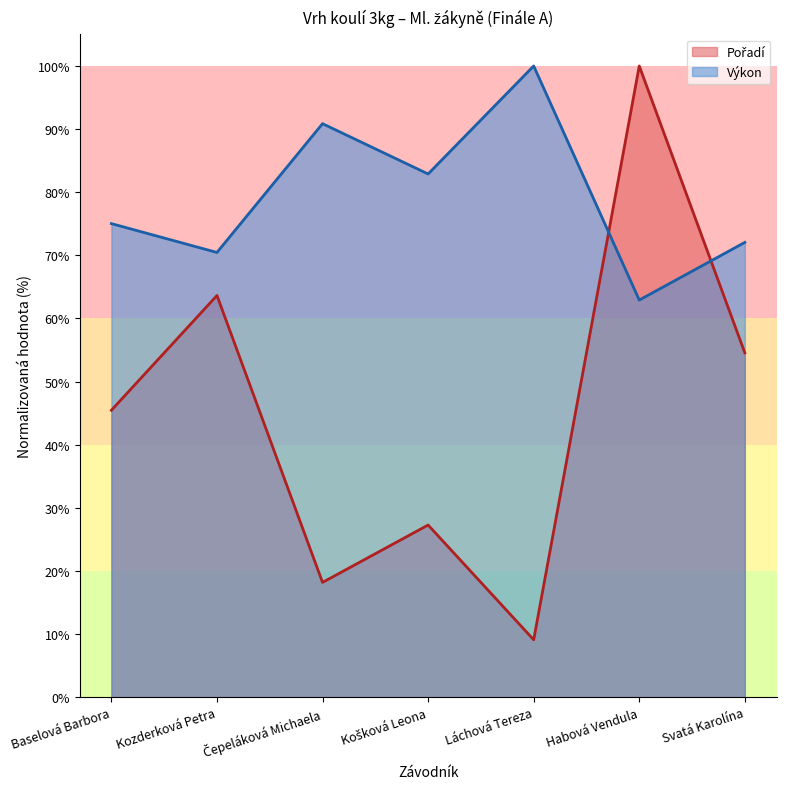

Which has a higher value, Láchová Tereza or Baselová Barbora?

Baselová Barbora